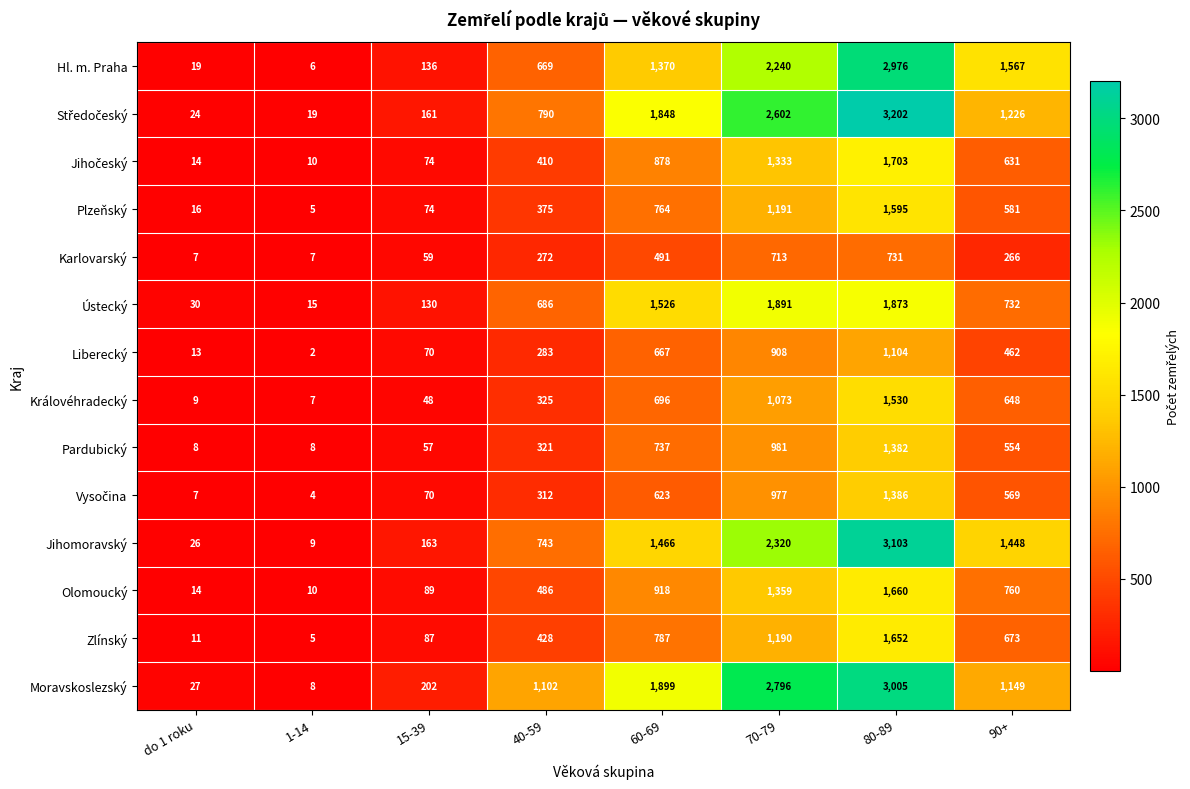

At which category does the chart reach its peak across all series?

80-89